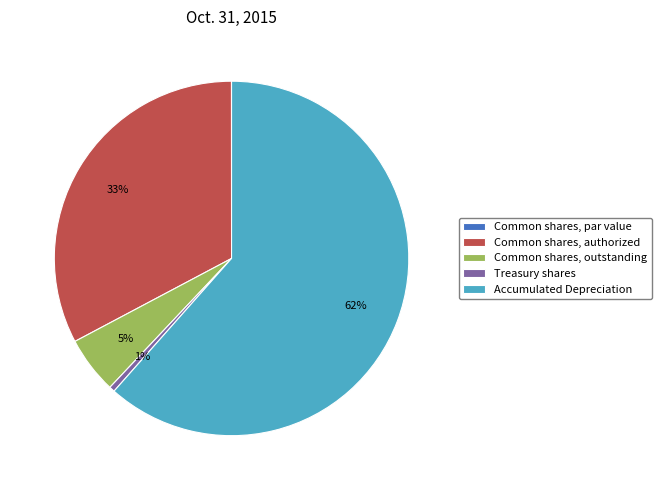

What percentage is the Common shares, authorized slice, to the nearest percent?

33%